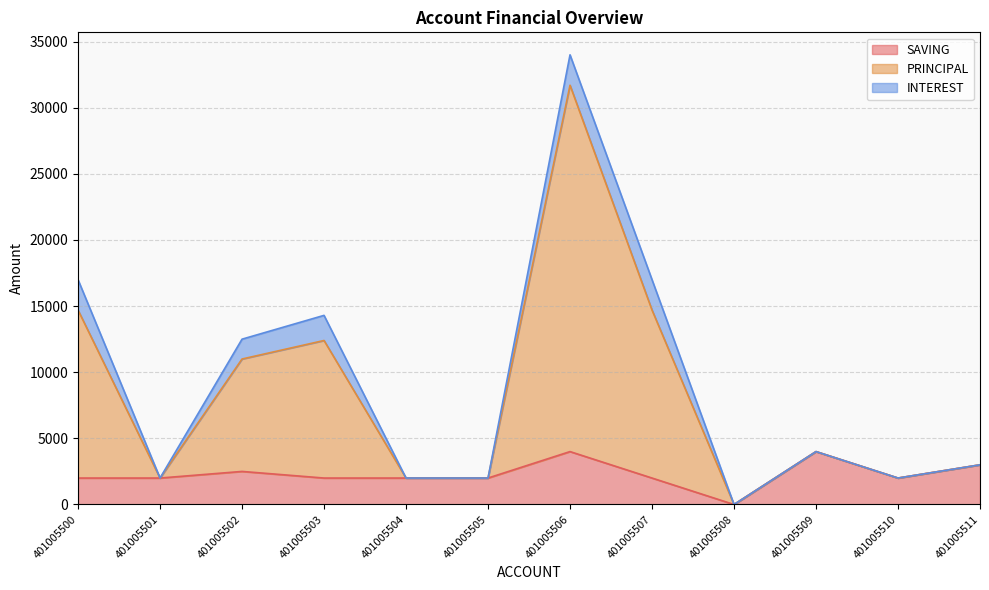

True or false: PRINCIPAL and SAVING intersect in this chart.

False